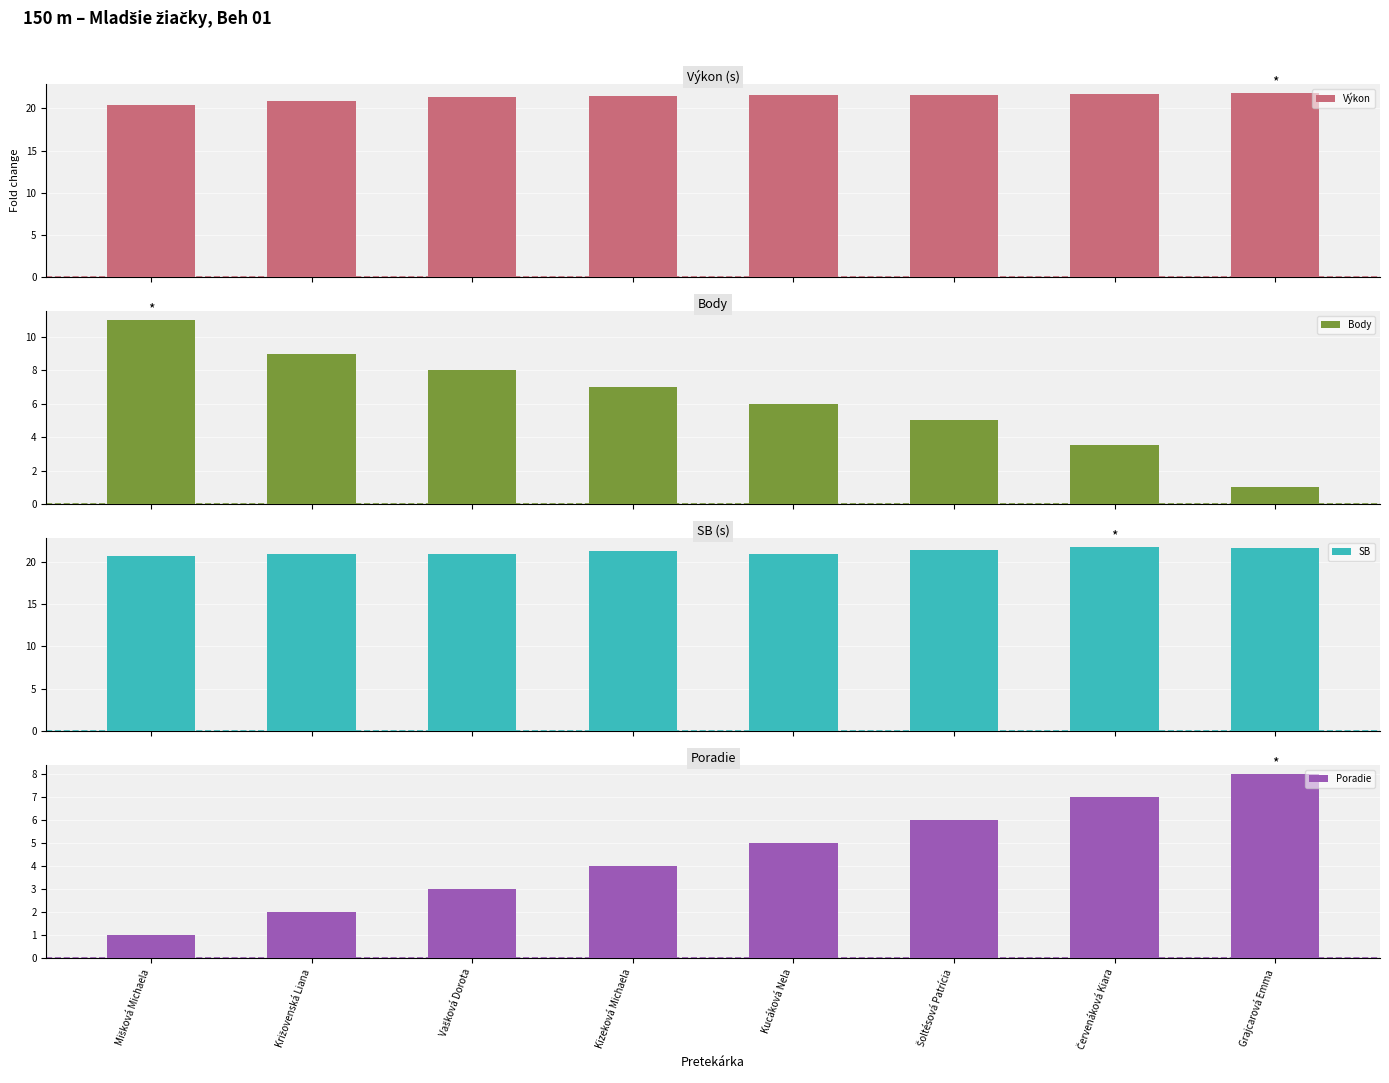

Between Vašková Dorota and Šoltésová Patrícia, which series saw the biggest shift?

Body